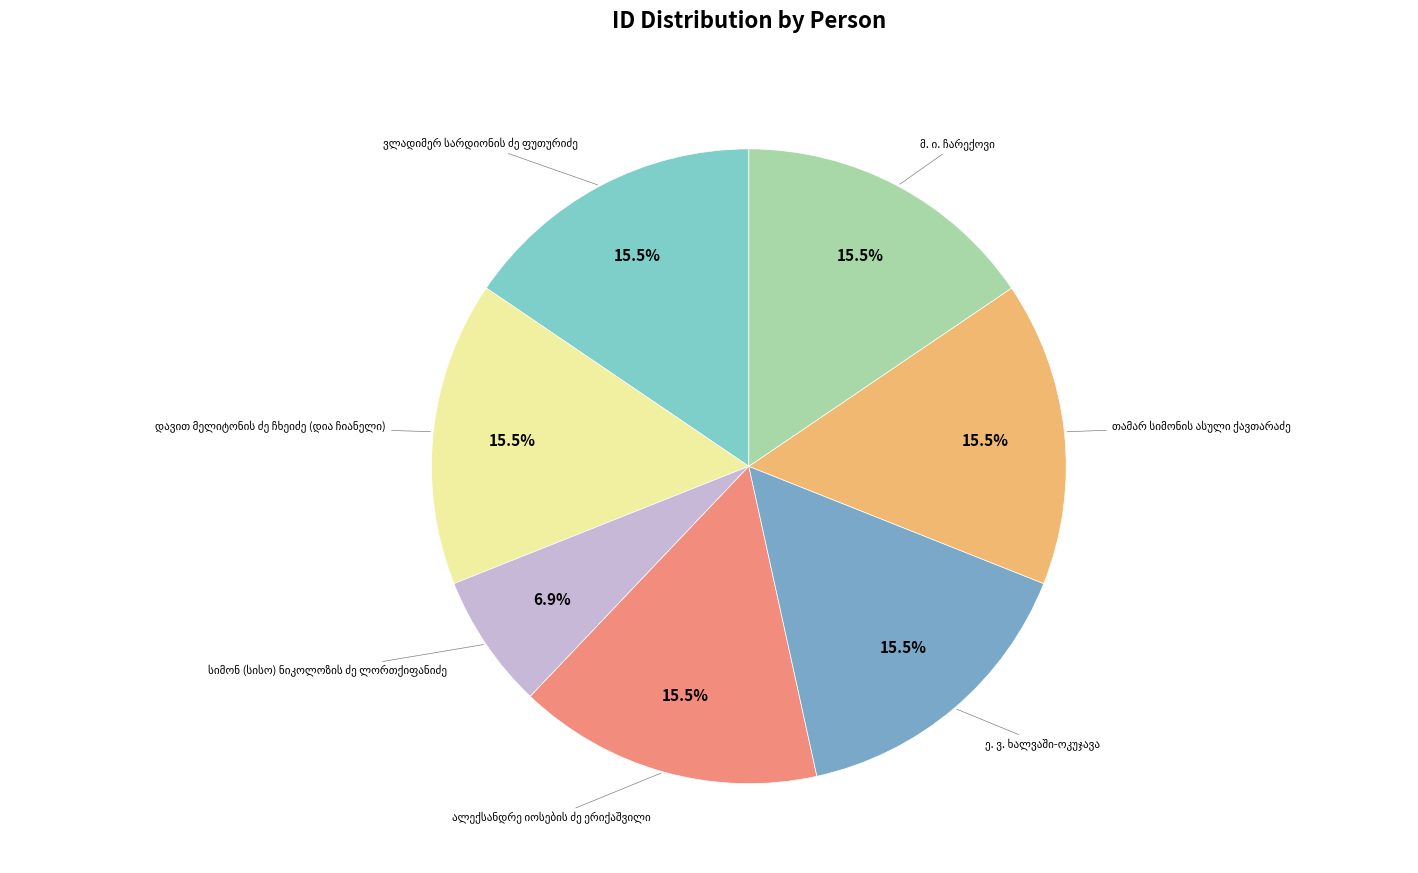

Is there any slice that represents more than half of the pie?

No